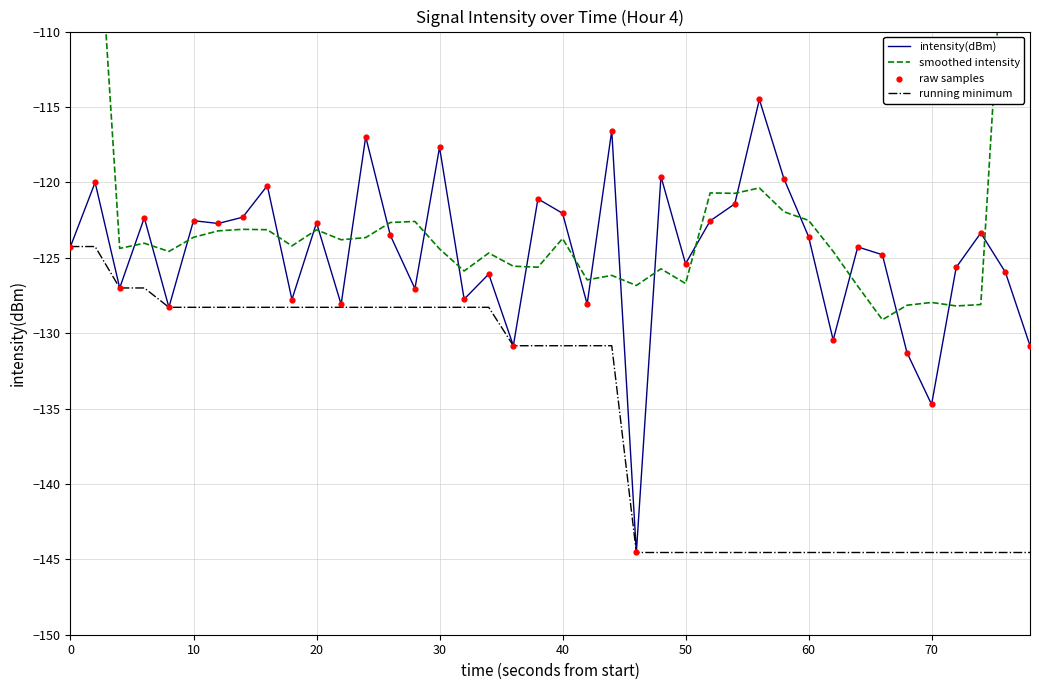

What are all the series names shown in the legend?

intensity(dBm), smoothed intensity, running minimum, raw samples